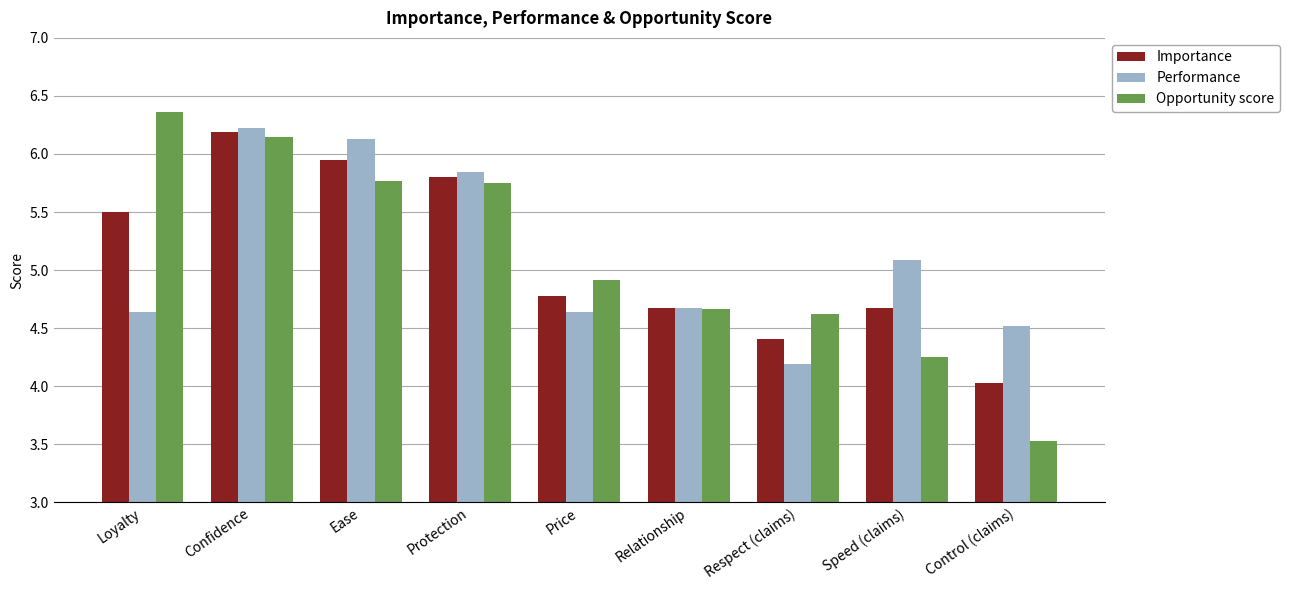

Read the Importance value at Confidence.

6.2